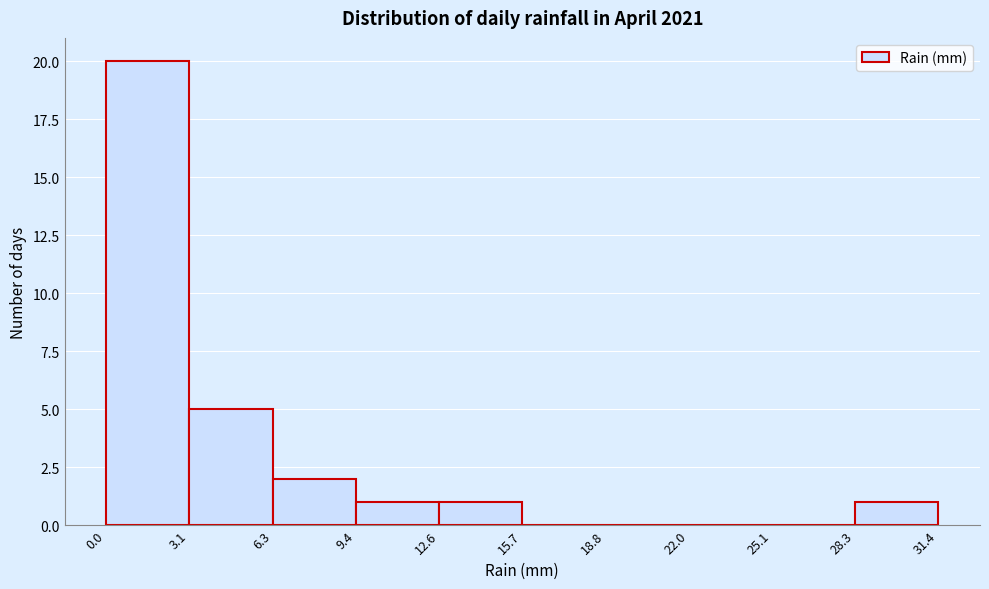

Over which range of the x-axis is the bar tallest?

0.0 to 3.1